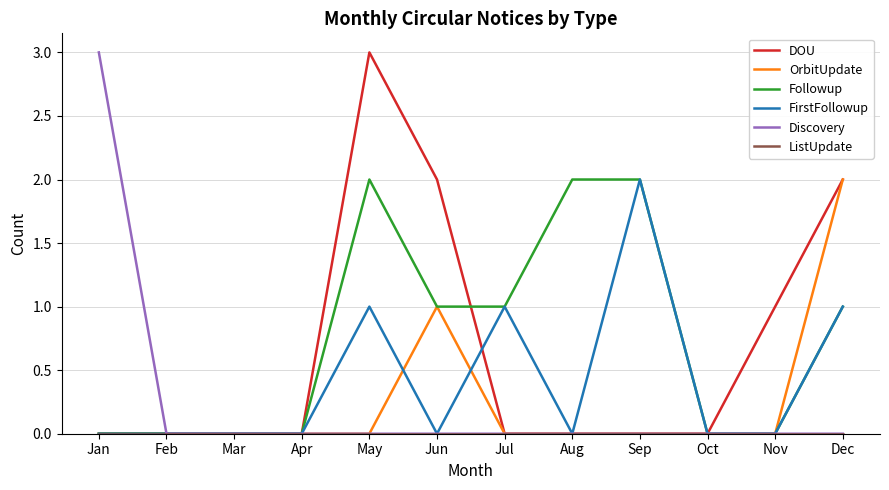

What is the spread (max minus min) of values at Jan?

3